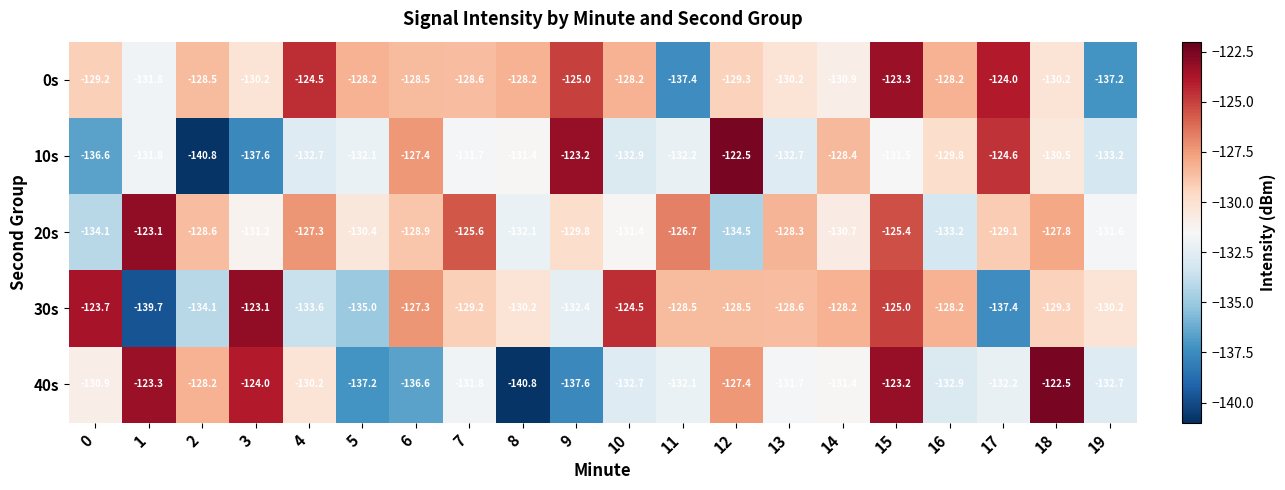

What is the difference between the highest and lowest values at 16?

5.0